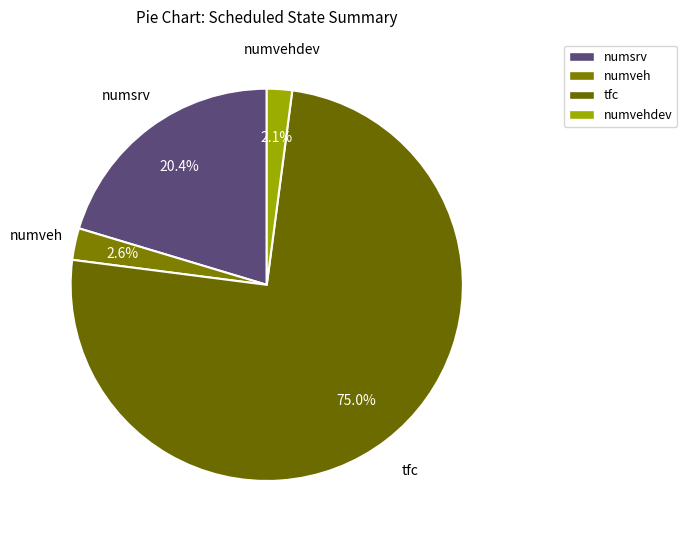

What is the largest slice in the pie chart?

tfc